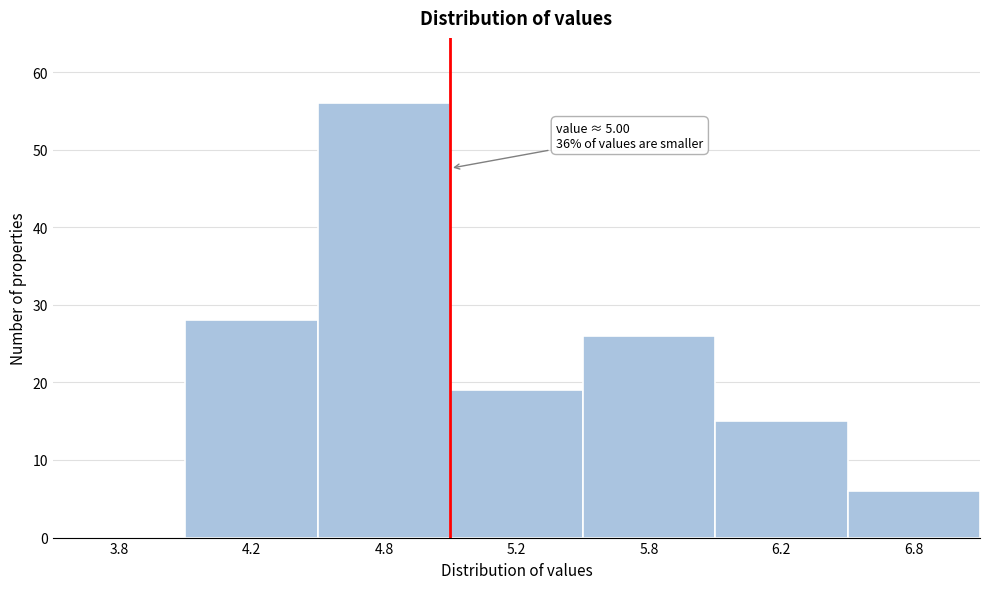

Reading left to right, what are all the values shown in this chart?

3.8=0	4.2=28	4.8=56	5.2=19	5.8=26	6.2=15	6.8=6